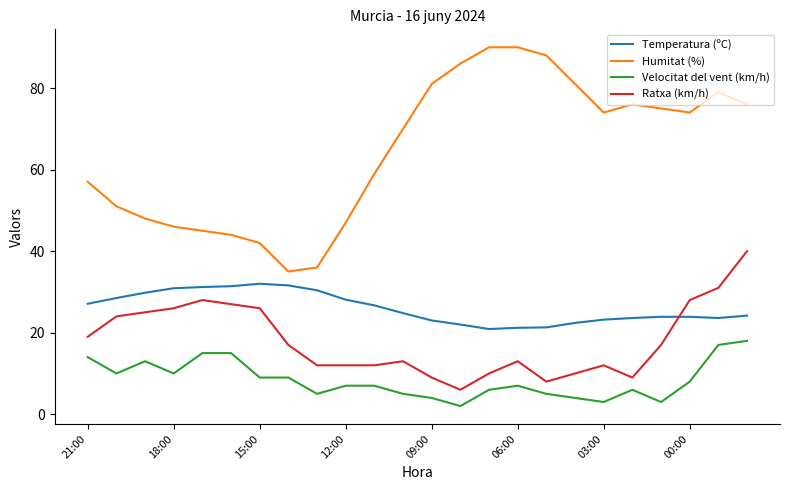

True or false: Ratxa (km/h) and Humitat (%) intersect in this chart.

False